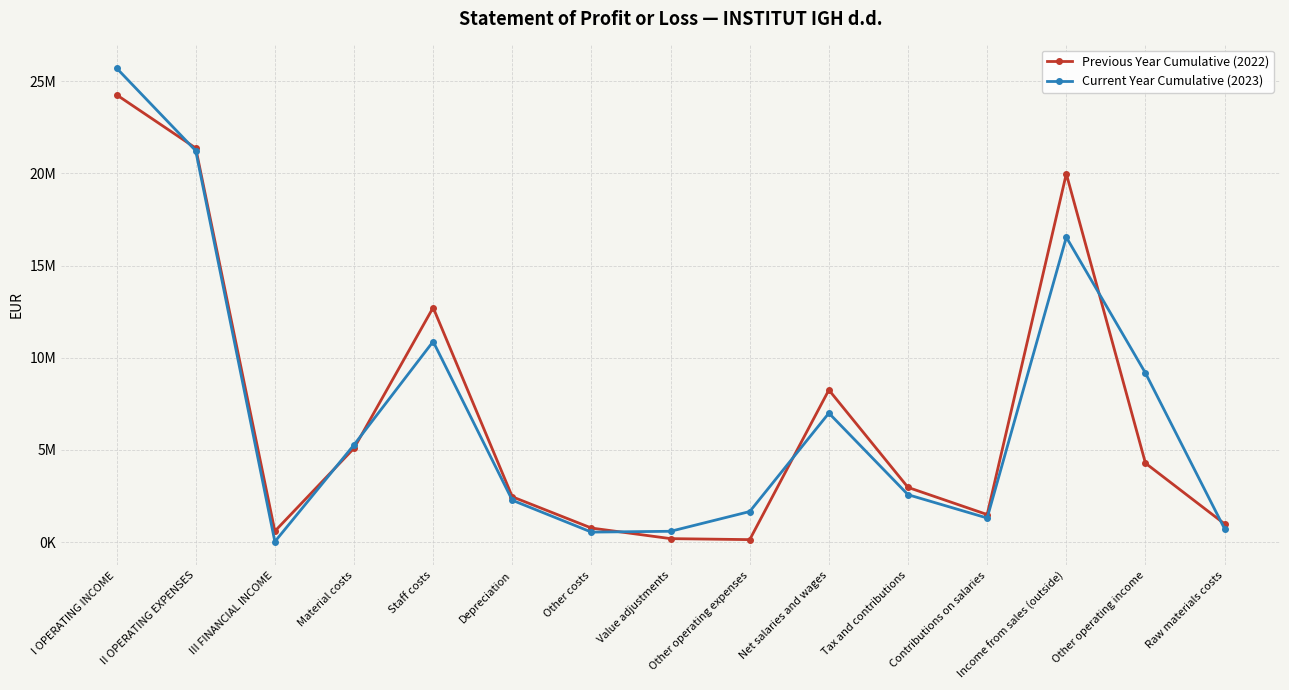

What are all the series names shown in the legend?

Previous Year Cumulative (2022), Current Year Cumulative (2023)